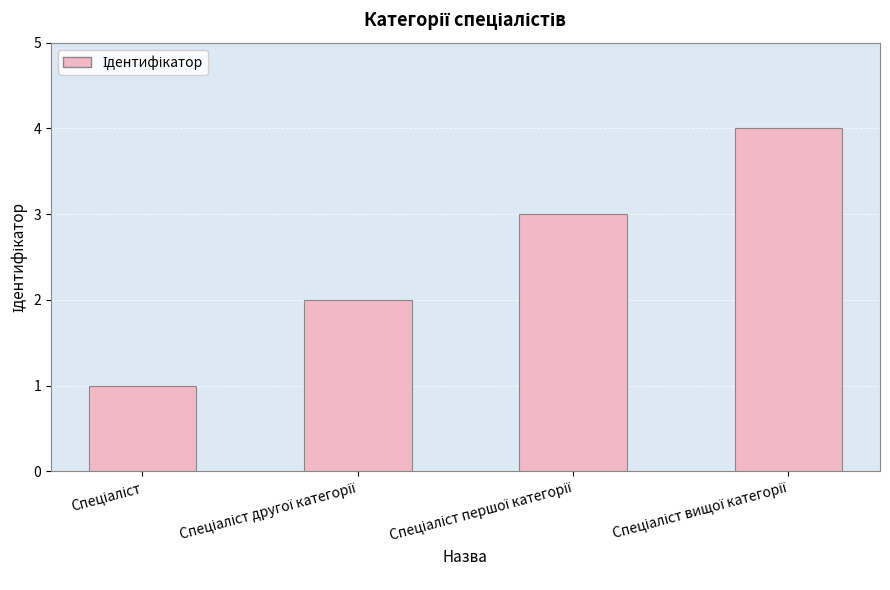

What is the maximum value shown in the chart?

4